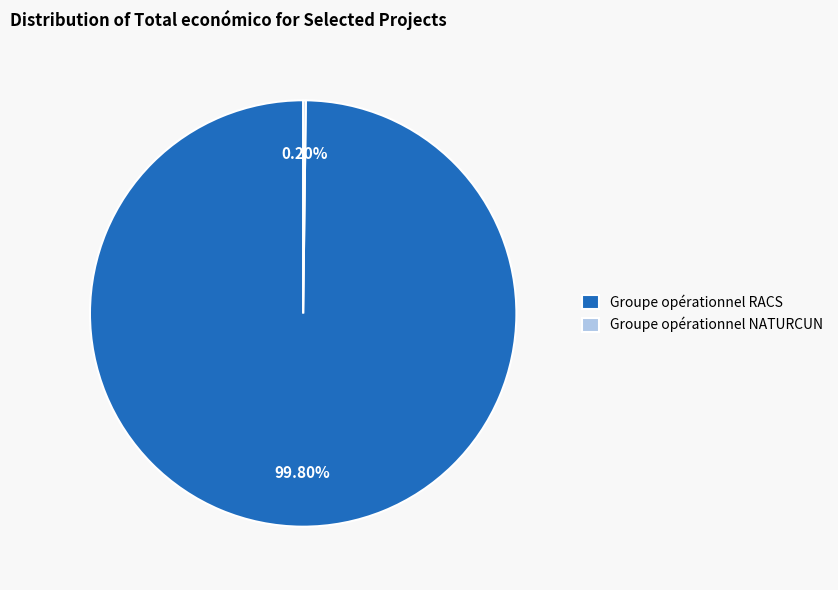

Does Groupe opérationnel RACS account for over 50% of the chart?

Yes